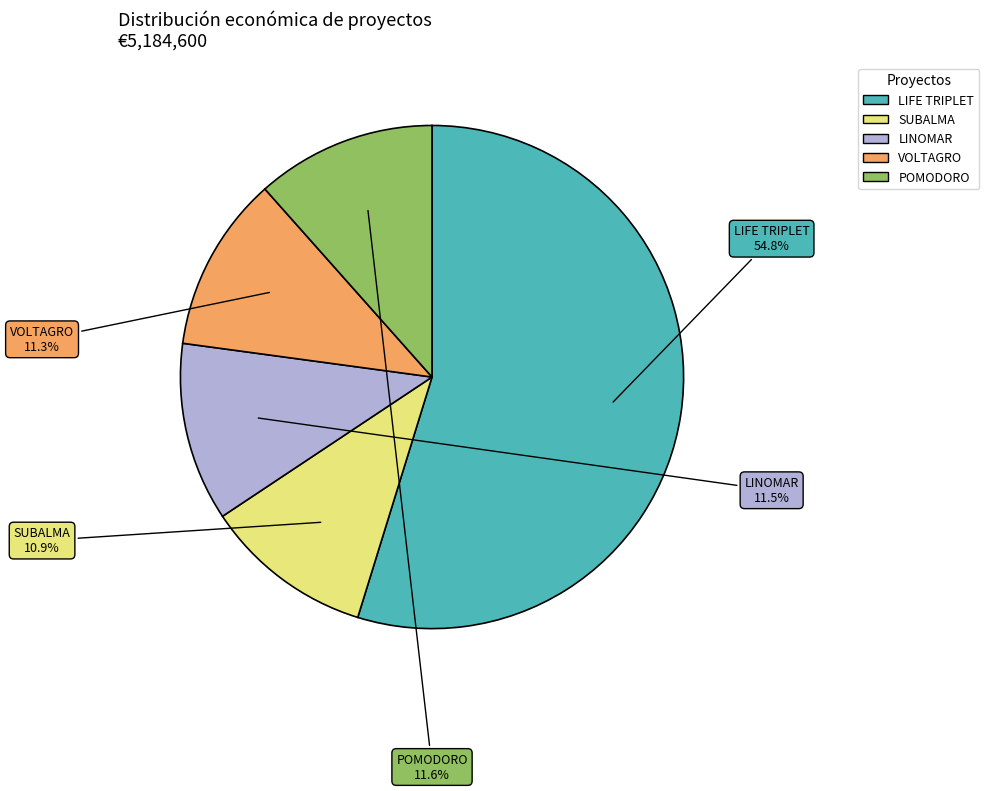

Is VOLTAGRO the majority of the pie?

No